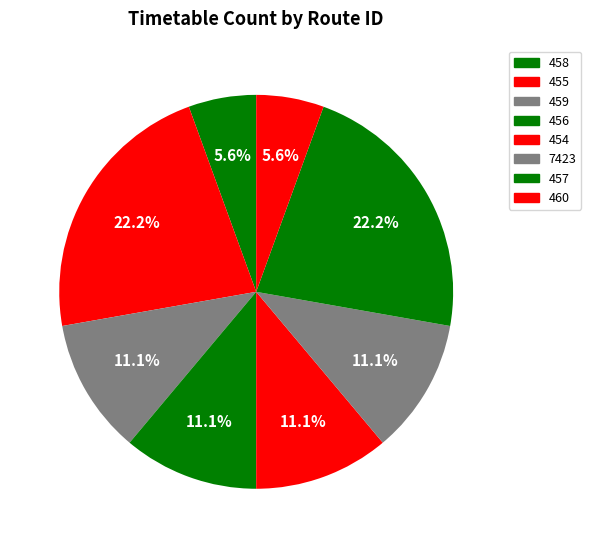

What is the smallest slice in the pie chart?

458